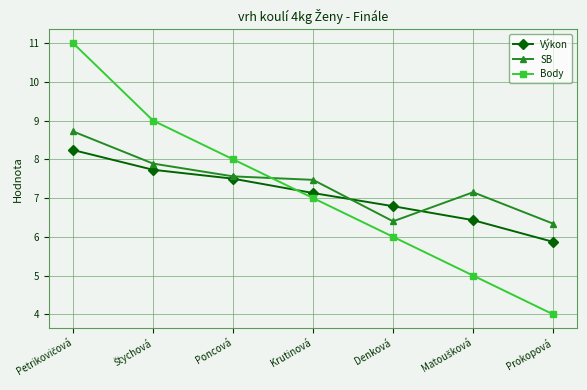

What is the spread (max minus min) of values at Denková?

0.8